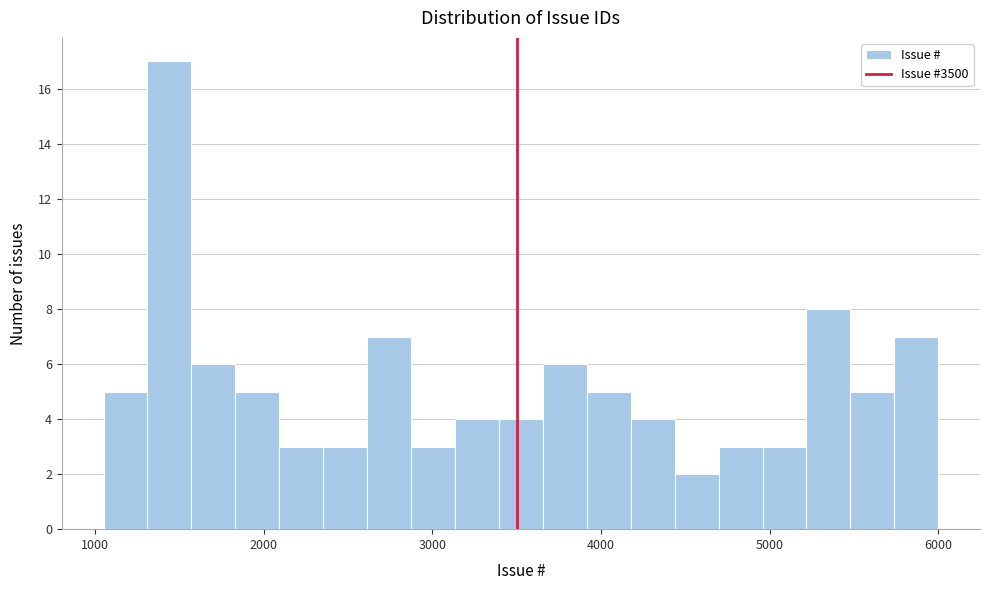

Around what value on the x-axis is the tallest bar? Give the approximate position of its centre, as read against the axis.

1400